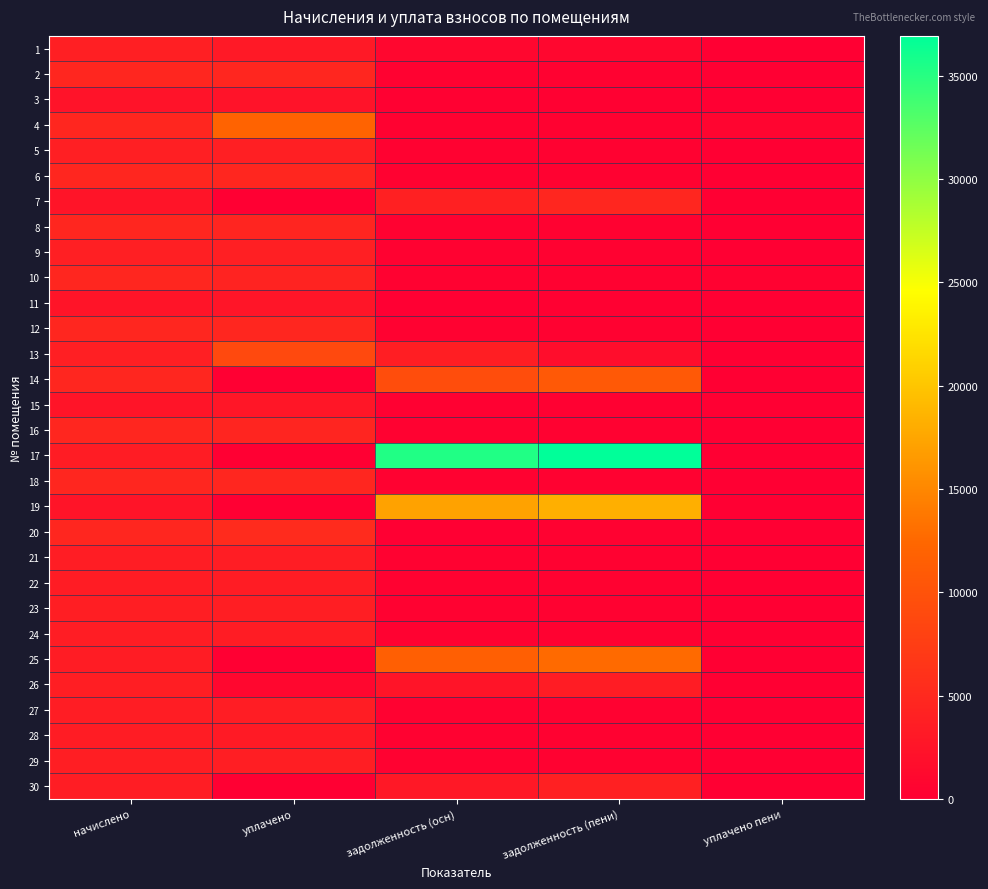

What is the difference between the highest and lowest values at начислено?

2269.7